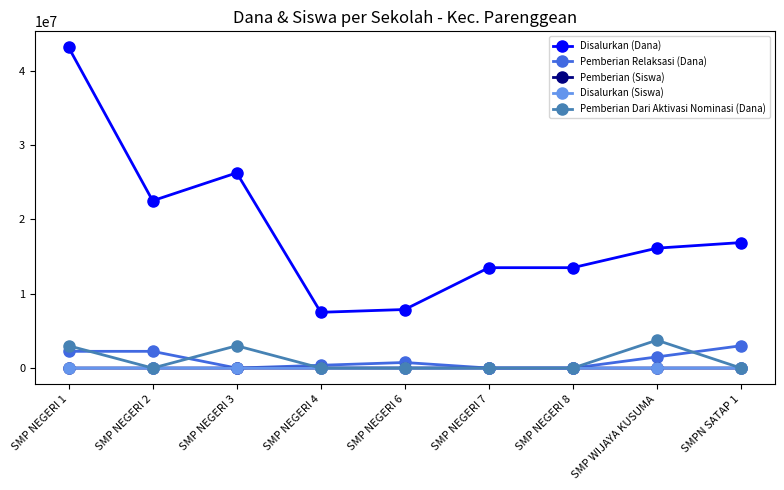

What is the total value across all series at SMPN SATAP 1?

19875048